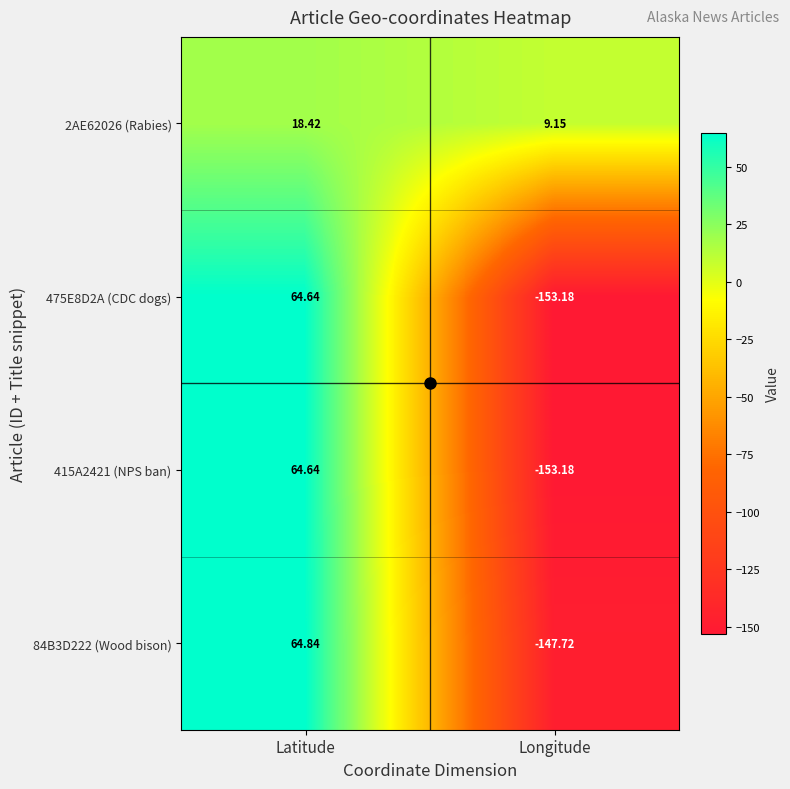

At which label does 2AE62026 (Rabies) reach its minimum?

Longitude